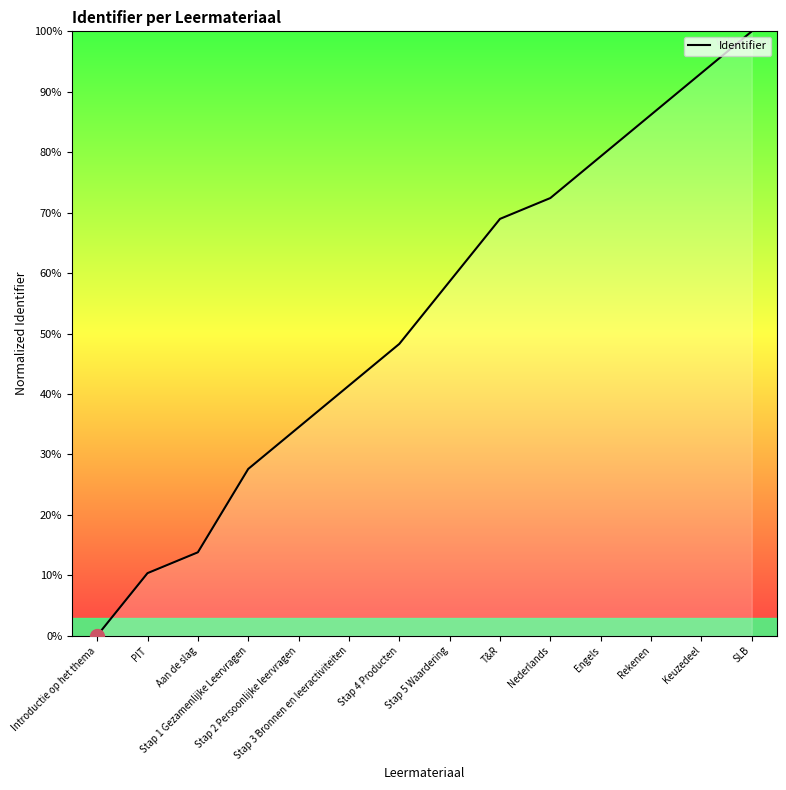

How many distinct data groups are displayed?

1